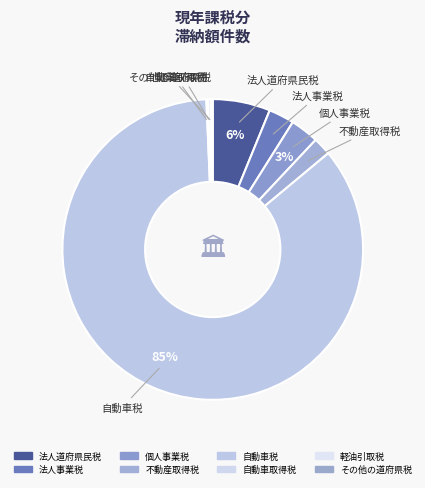

Which slice is the largest?

自動車税